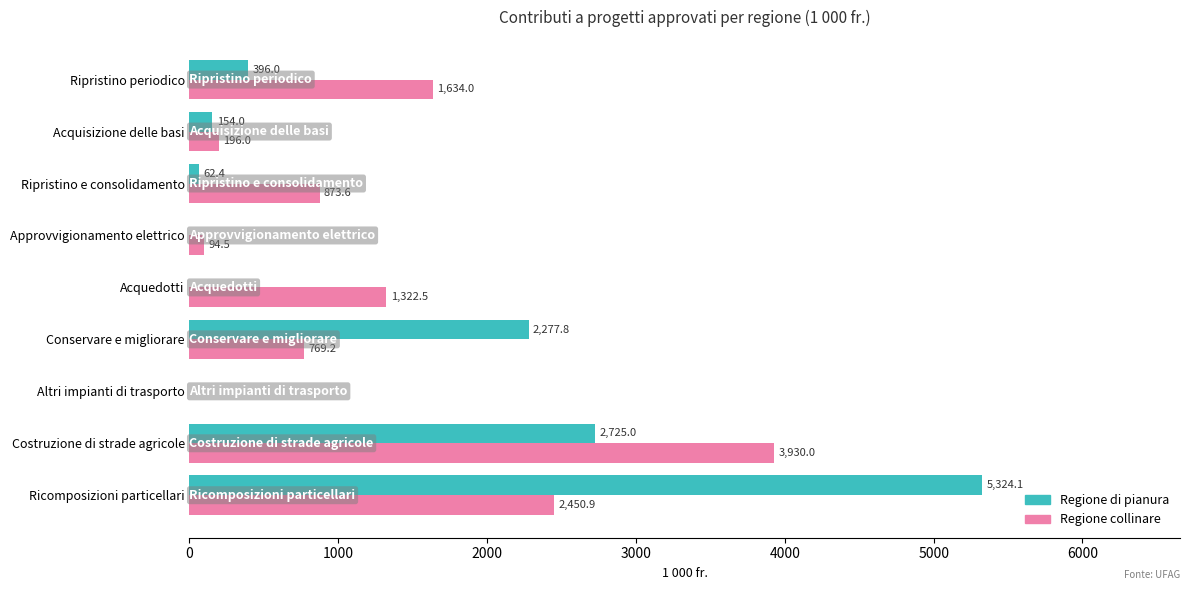

Which series has the widest spread of values?

Regione di pianura